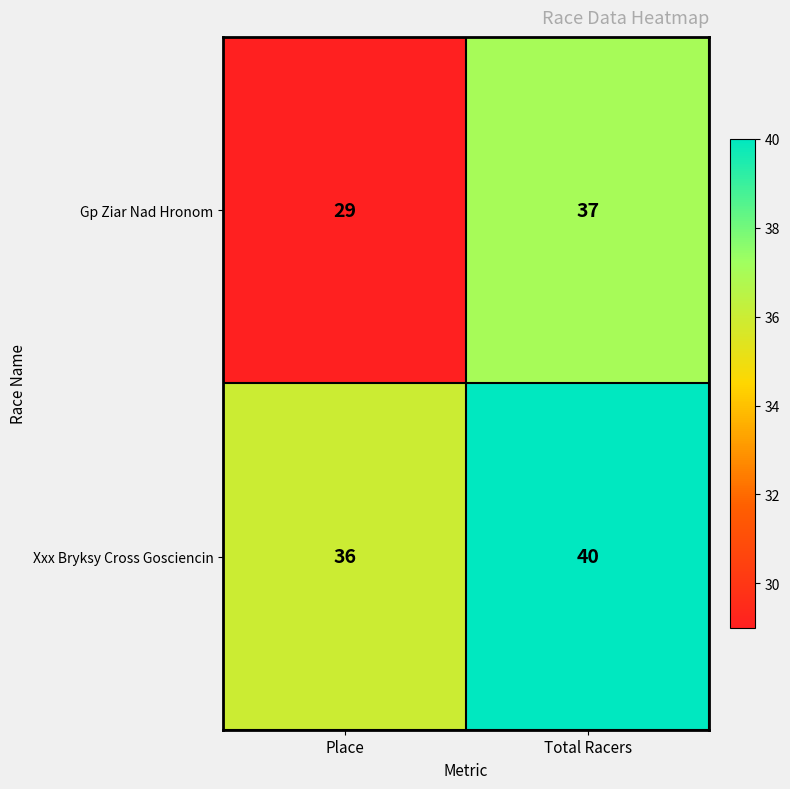

List the series in order of their overall mean, highest first.

Xxx Bryksy Cross Gosciencin, Gp Ziar Nad Hronom